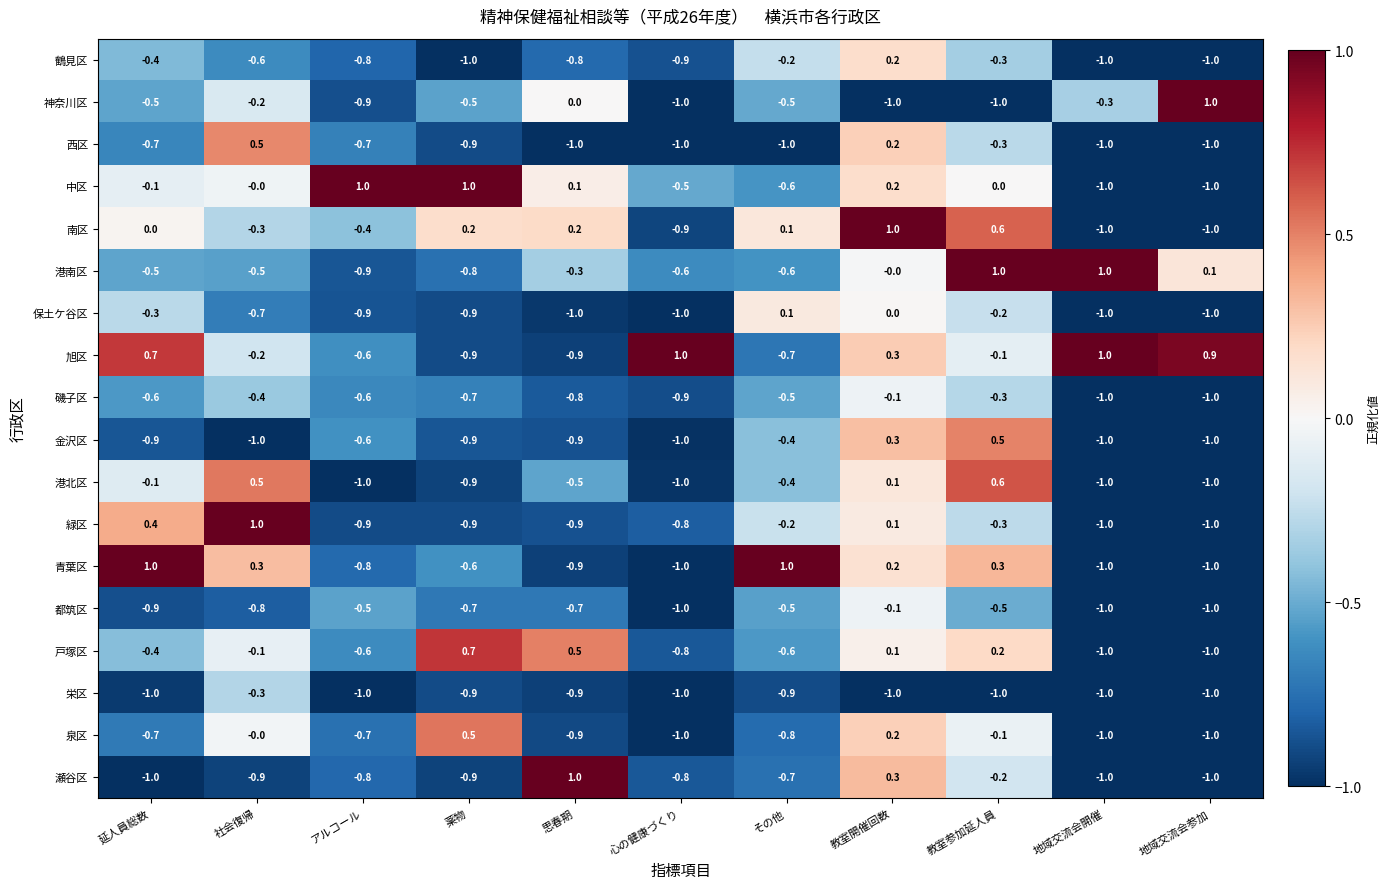

What is the lowest value of the 保土ケ谷区 series?

-1.0